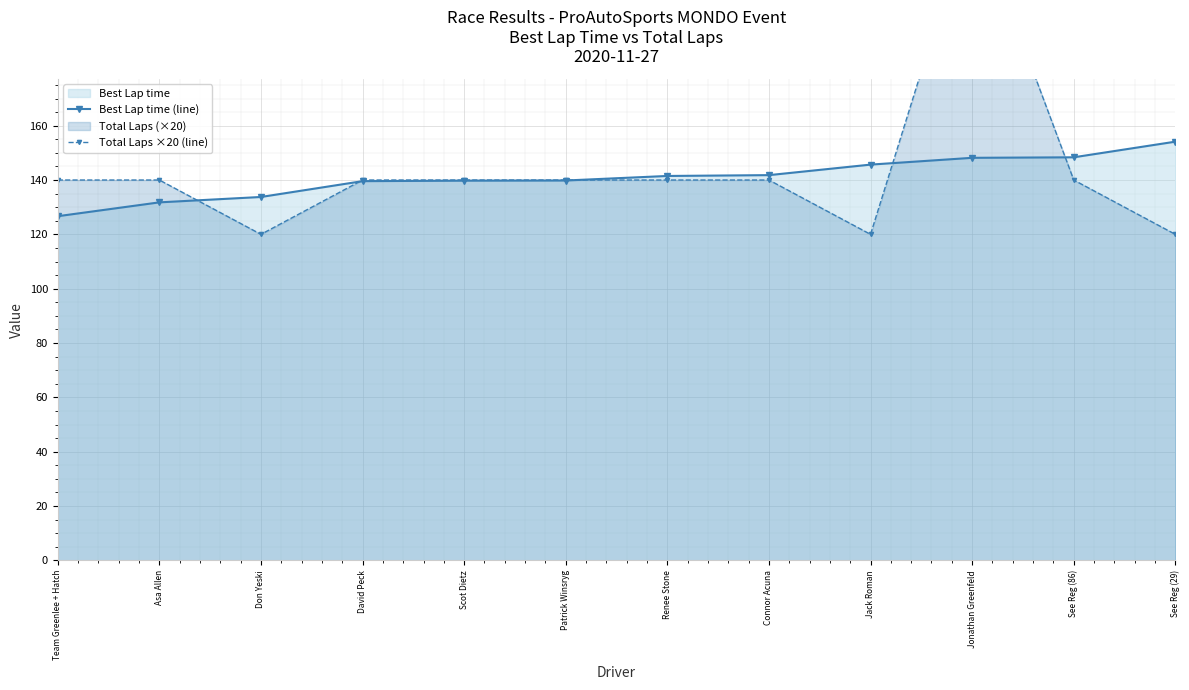

What is the smallest value displayed?

120.0